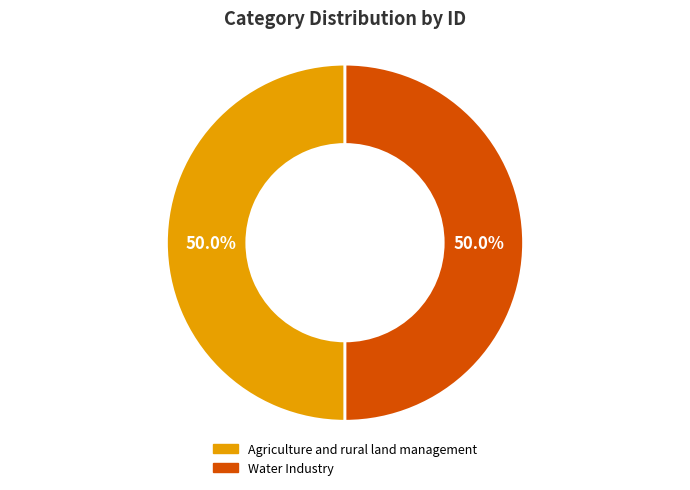

Approximately how many times larger is the value at Water Industry compared to Agriculture and rural land management?

1.0